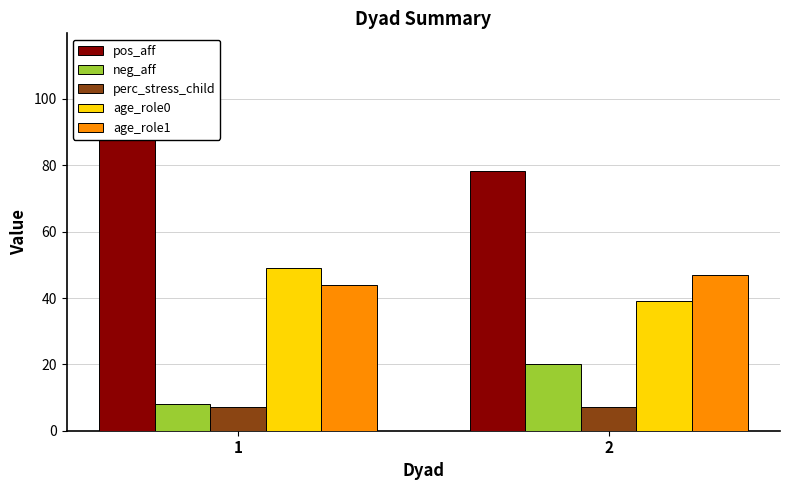

What is the spread (max minus min) of values at 2?

71.3